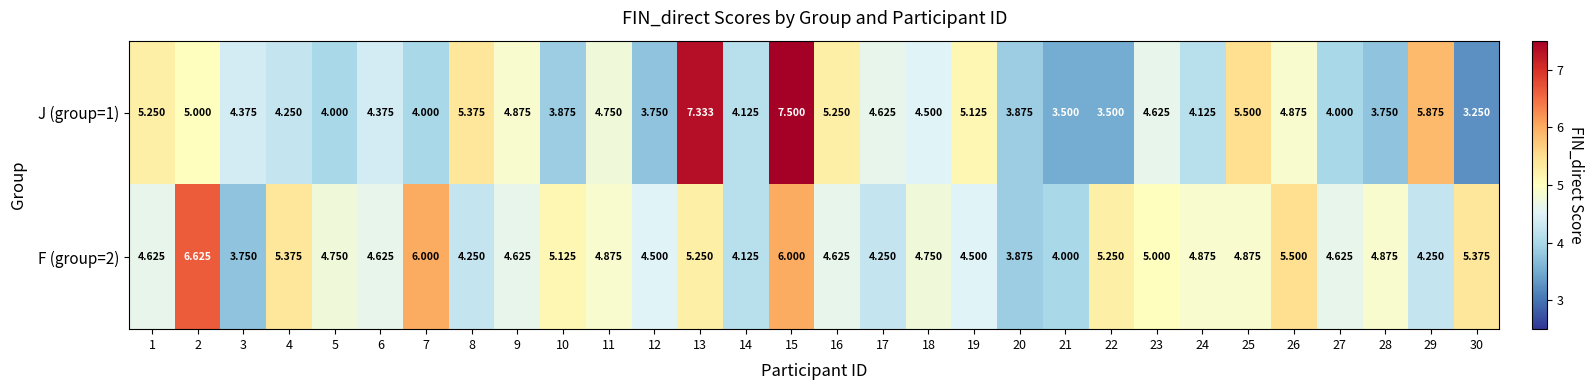

Is the value of J (group=1) at 19 greater than the value of F (group=2) at 18?

Yes